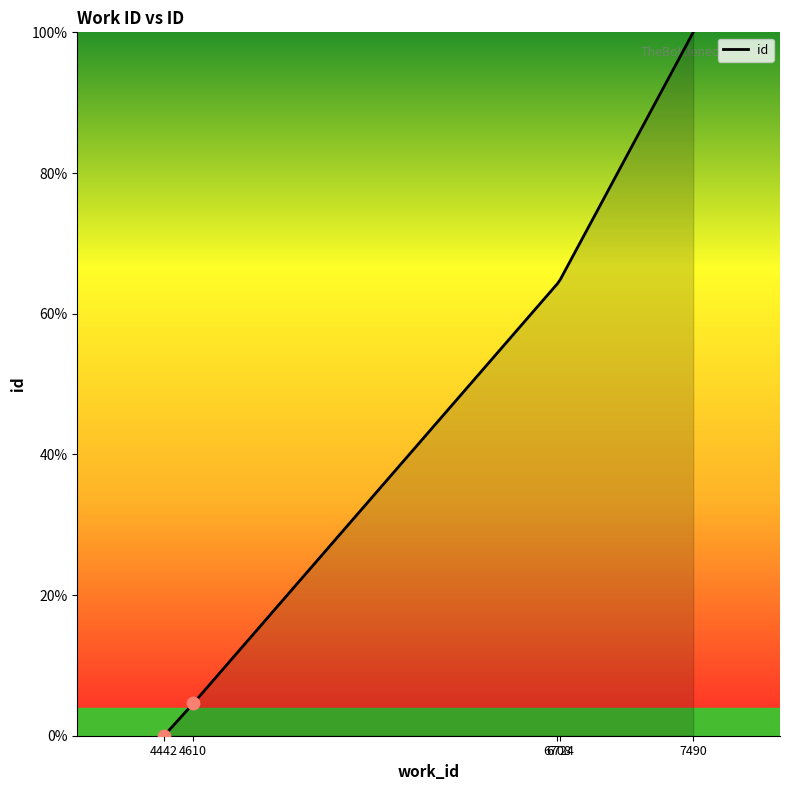

What is the change in value from 4610 to 6724?

+60.3